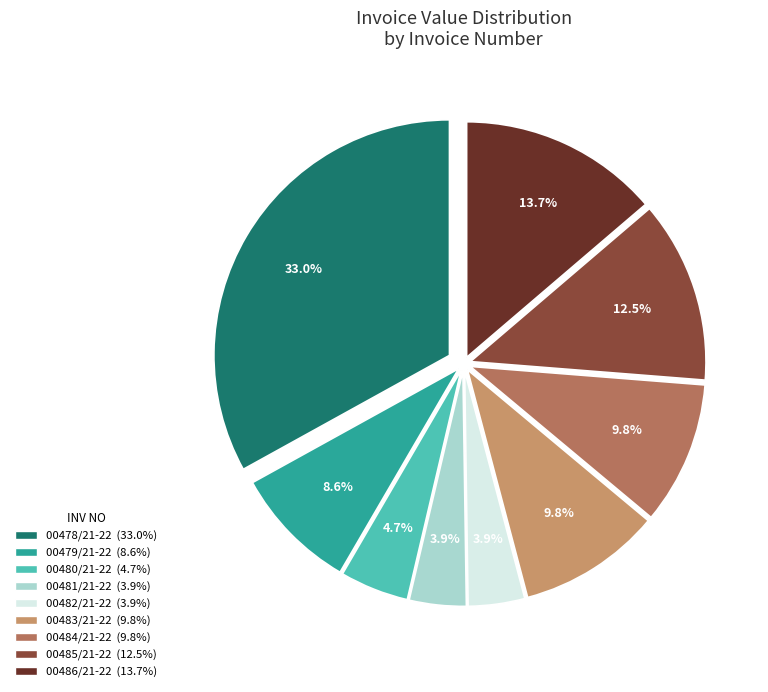

Combined, do 00486/21-22 and 00482/21-22 account for over 50%?

No